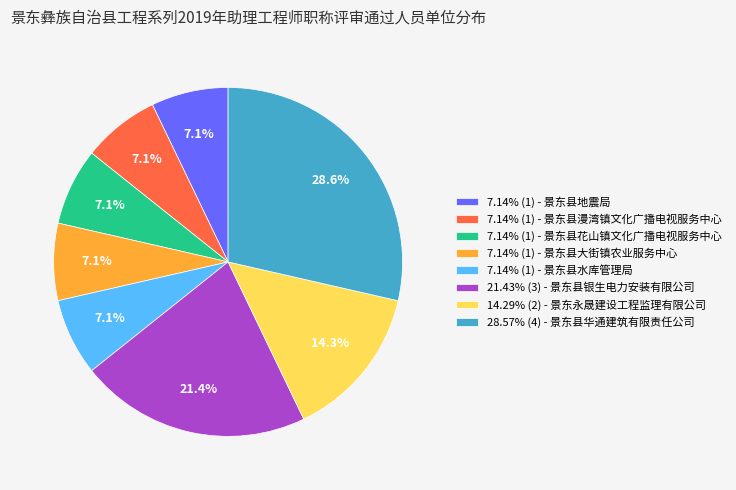

What percentage is NOT represented by 7.14% (1) - 景东县大街镇农业服务中心?

92.9%